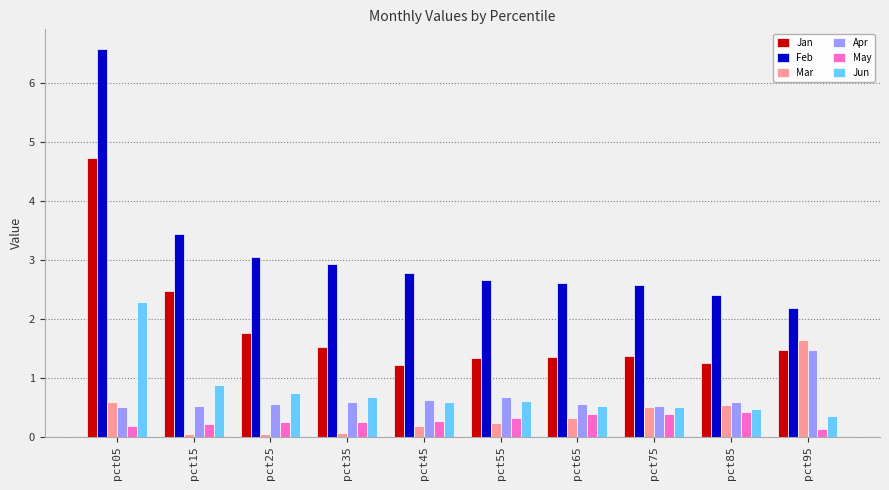

What is the highest value of the Feb series?

6.6